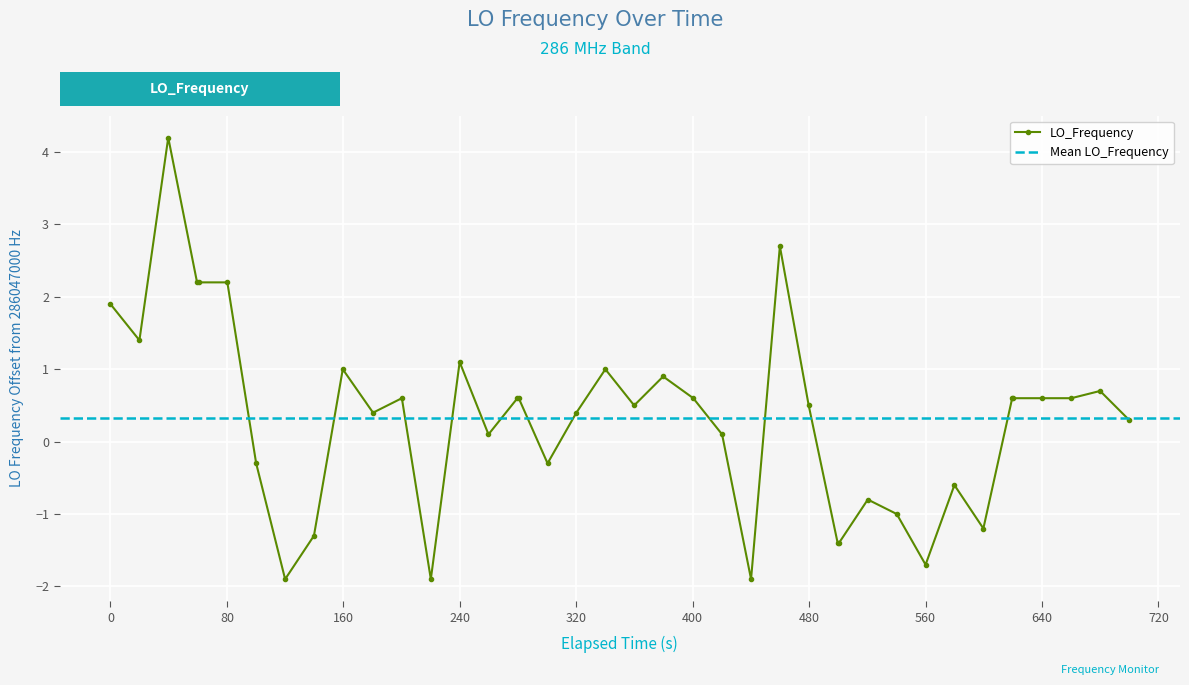

Count the number of data series in this chart.

1